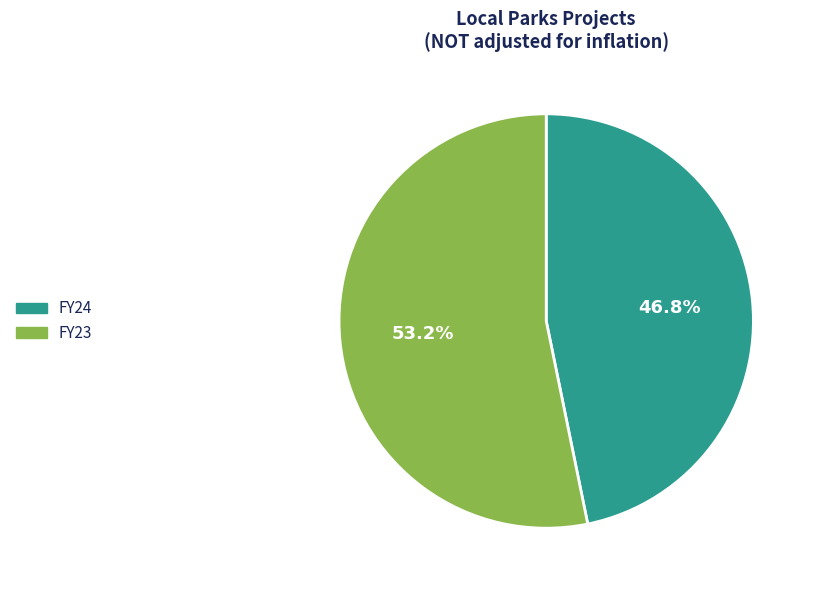

Rank the categories by value from highest to lowest.

FY23, FY24